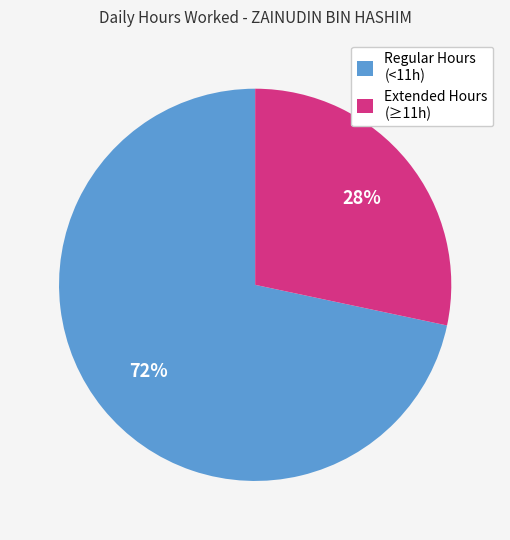

Is it true that Extended Hours (≥11h) is 36% of the pie?

False